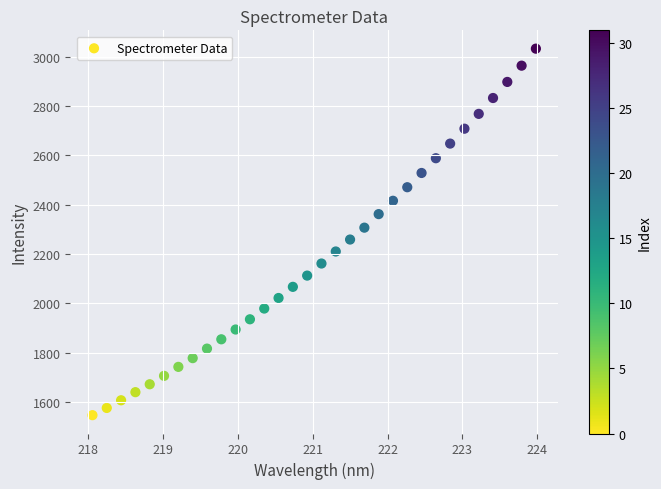

What is the range of Y values (max minus min)?

1485.6